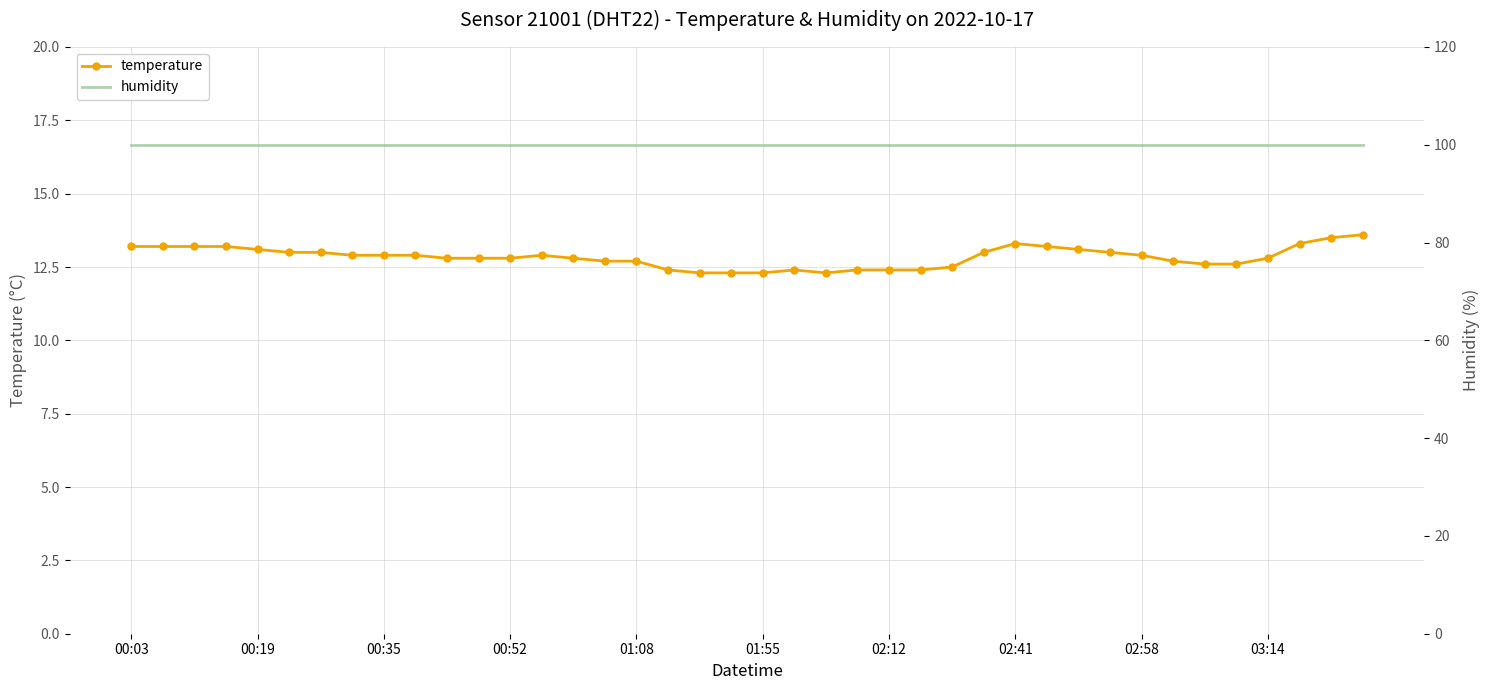

Is it true that humidity equals 99.9 at 38?

True